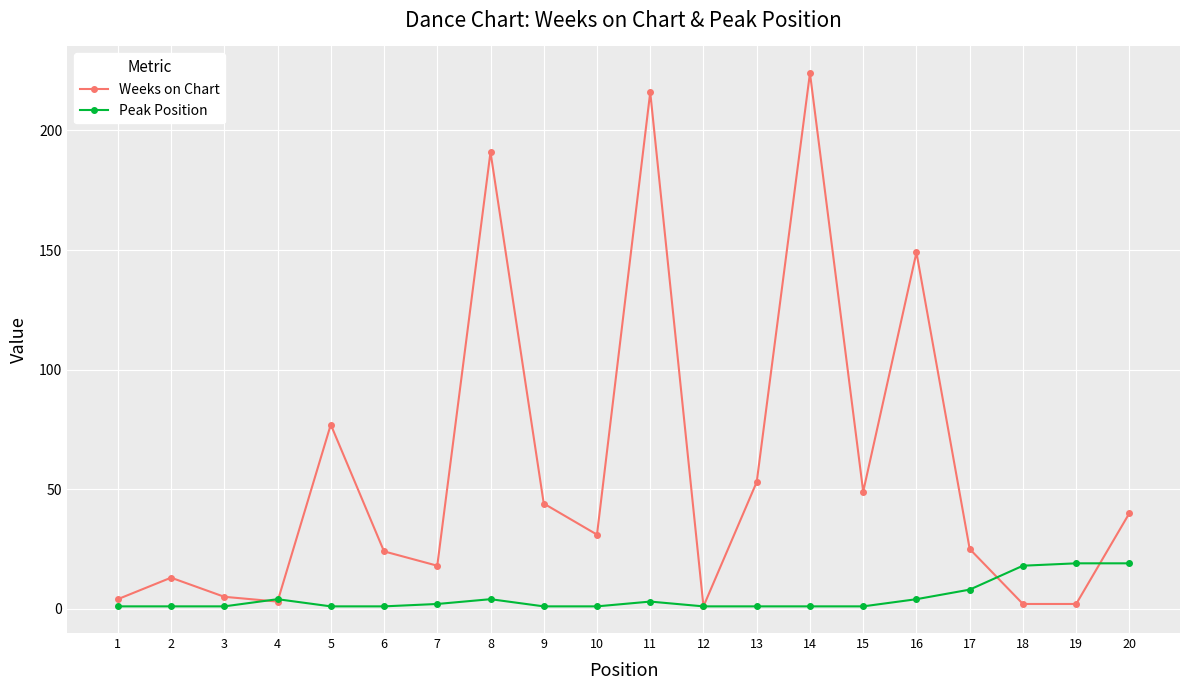

Which label corresponds to the largest value in the chart?

14